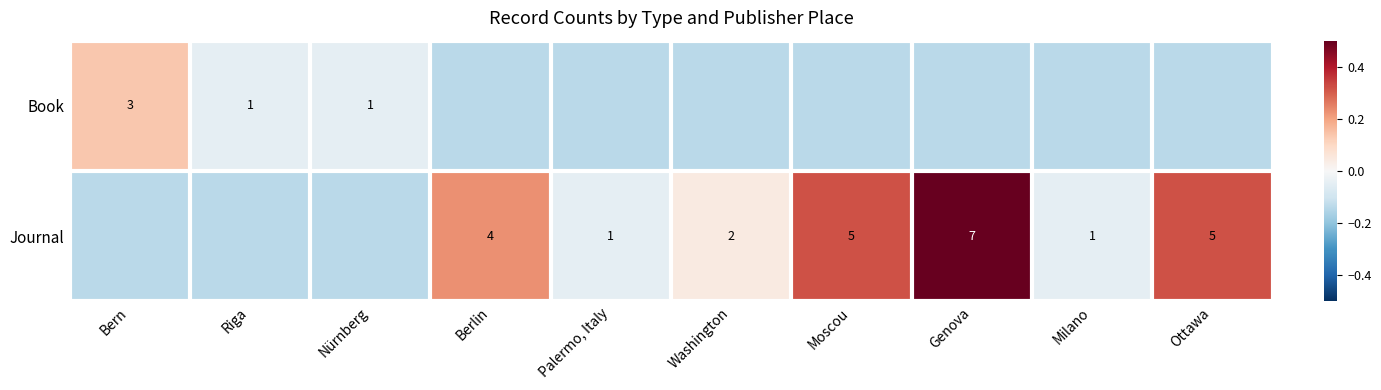

Is the value of Book at Riga greater than the value of Journal at Genova?

No